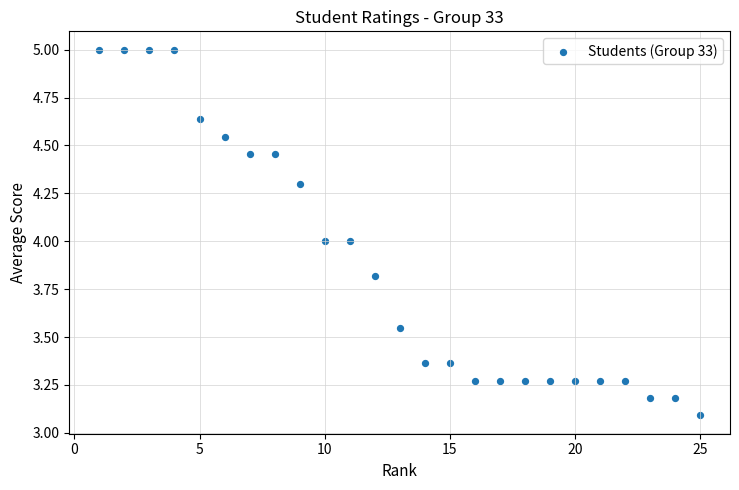

What is the range of X values (max minus min)?

24.0